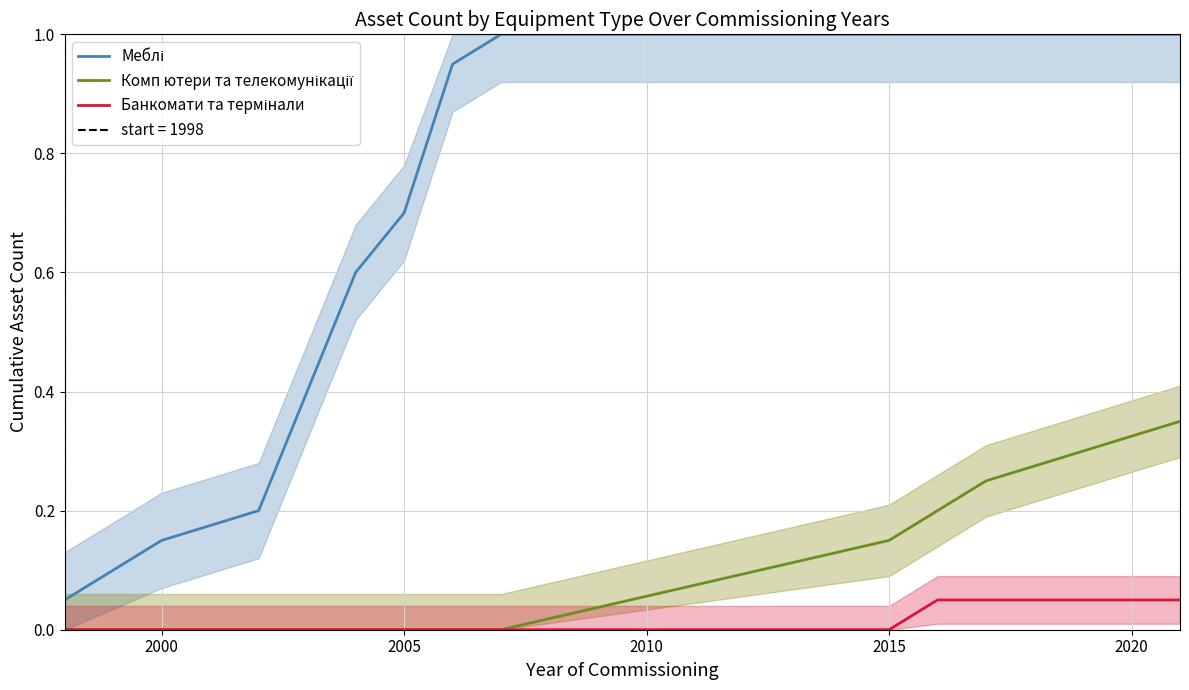

What are all the series names shown in the legend?

Меблі, Комп ютери та телекомунікації, Банкомати та термінали